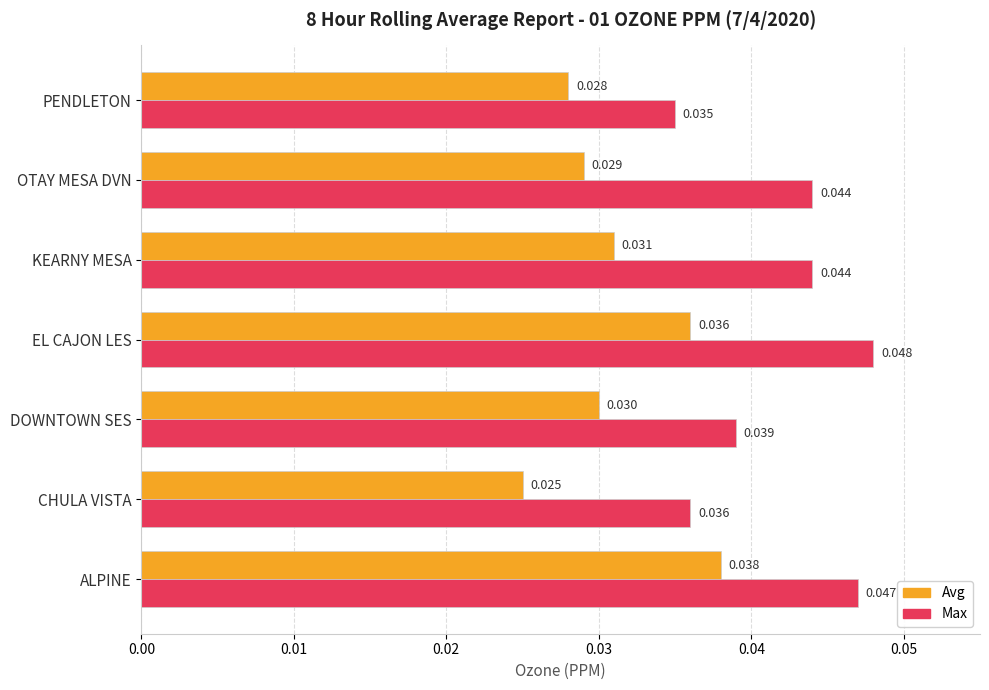

Where is Avg nearest to the value 0?

CHULA VISTA